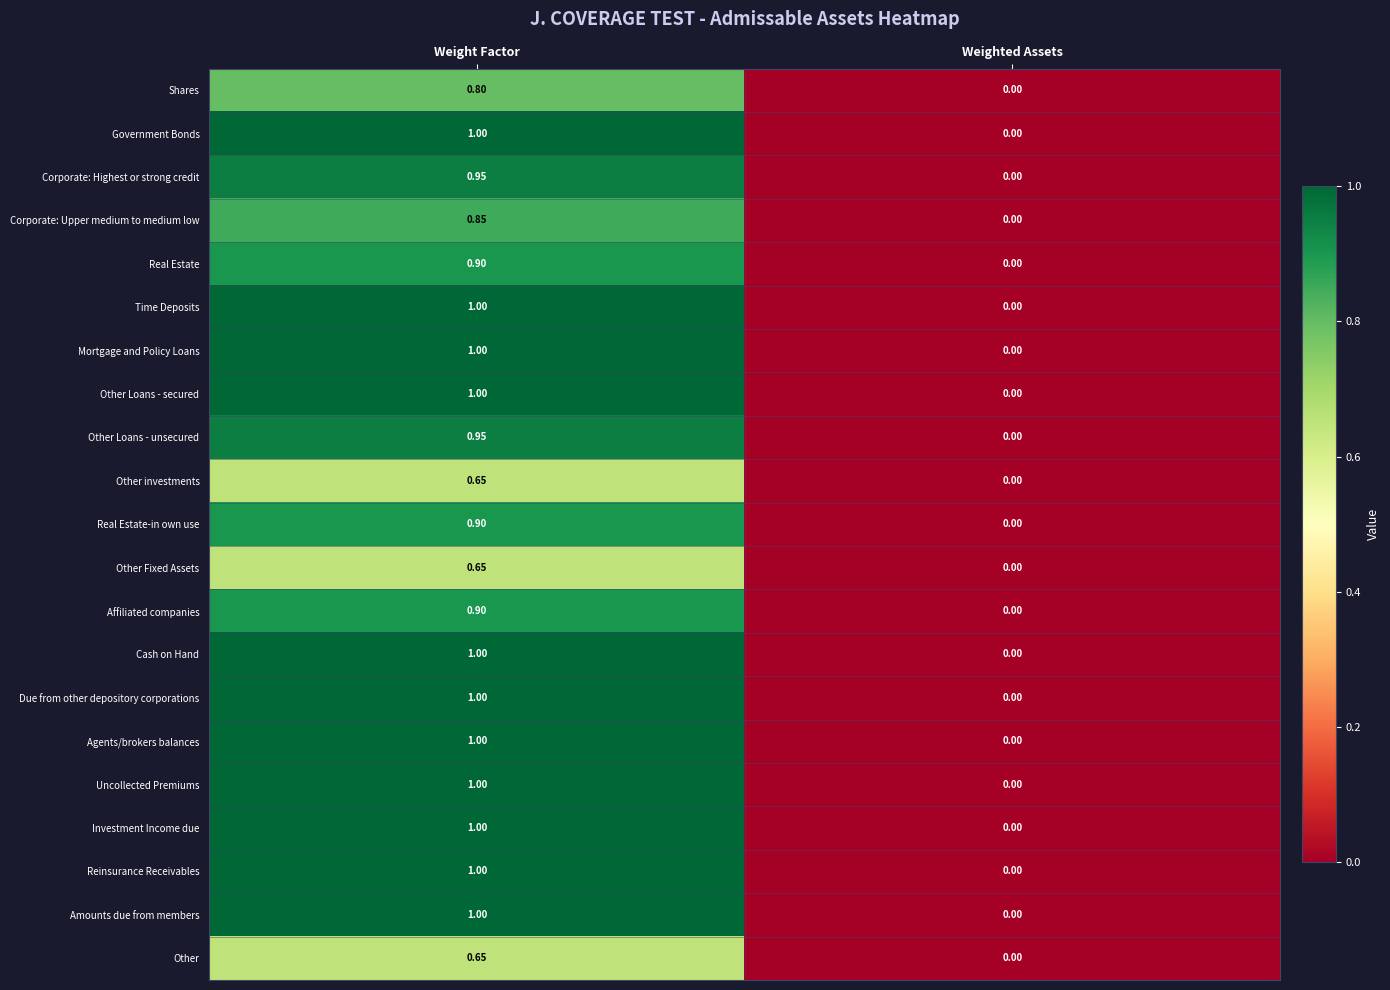

Which category has the highest value across all series?

Weight Factor